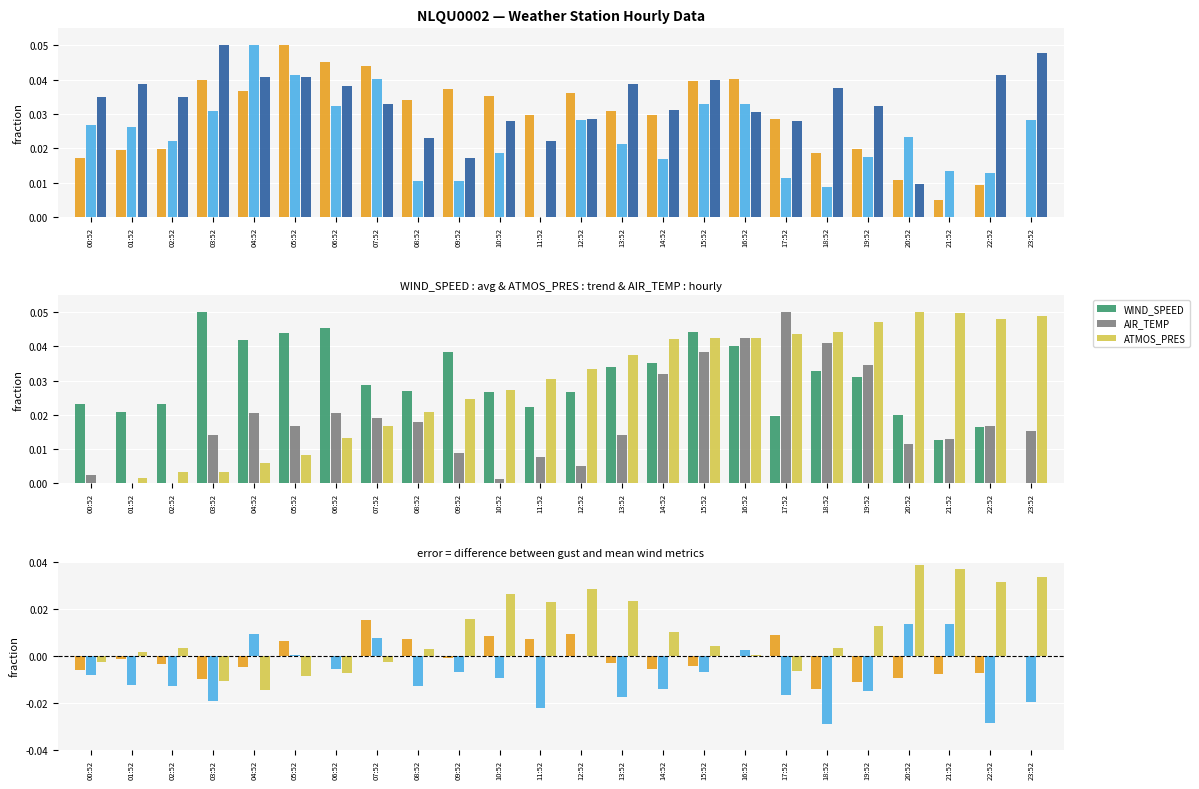

The value of ATMOS_PRES at 04:52 is 0.0. True or false?

False